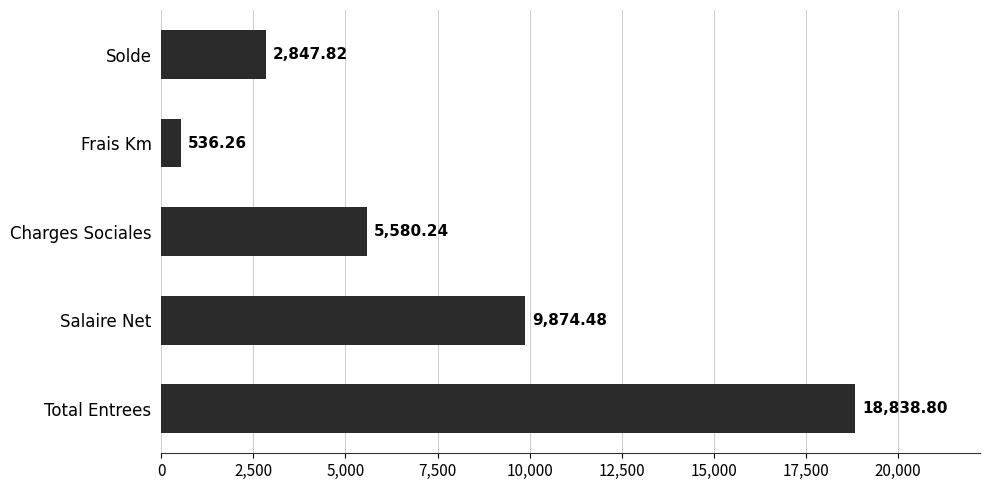

What is the sum of all values?

37677.6